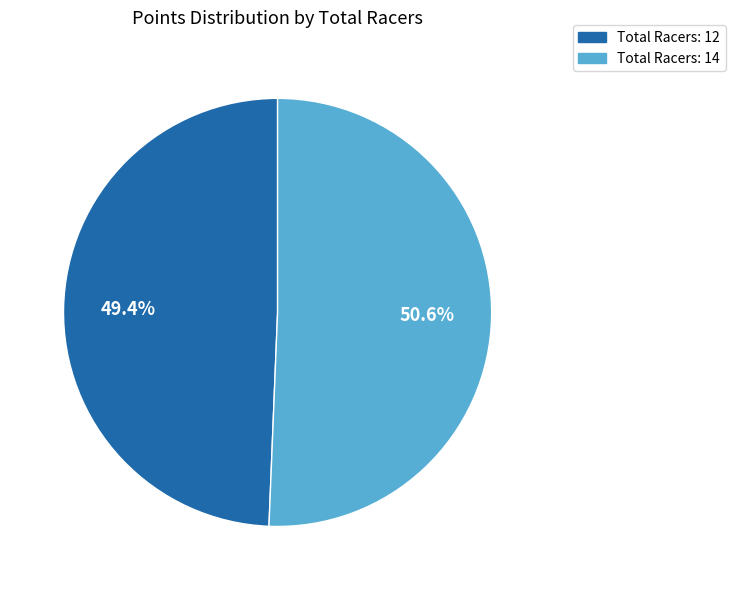

Does any single category account for the majority?

Yes